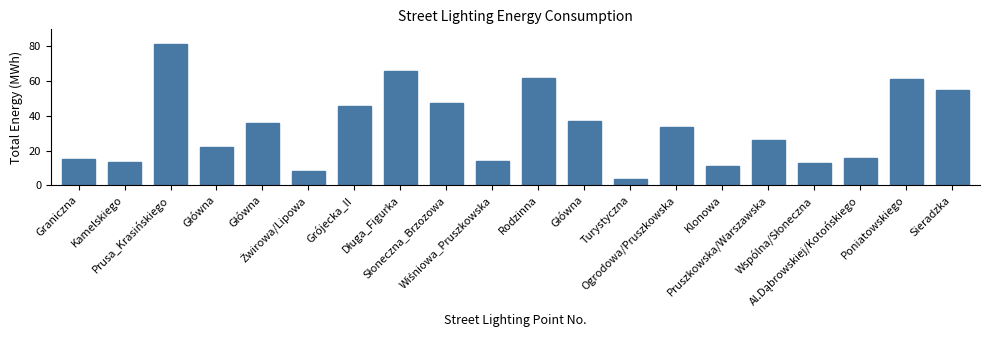

How many bars are there in total?

20